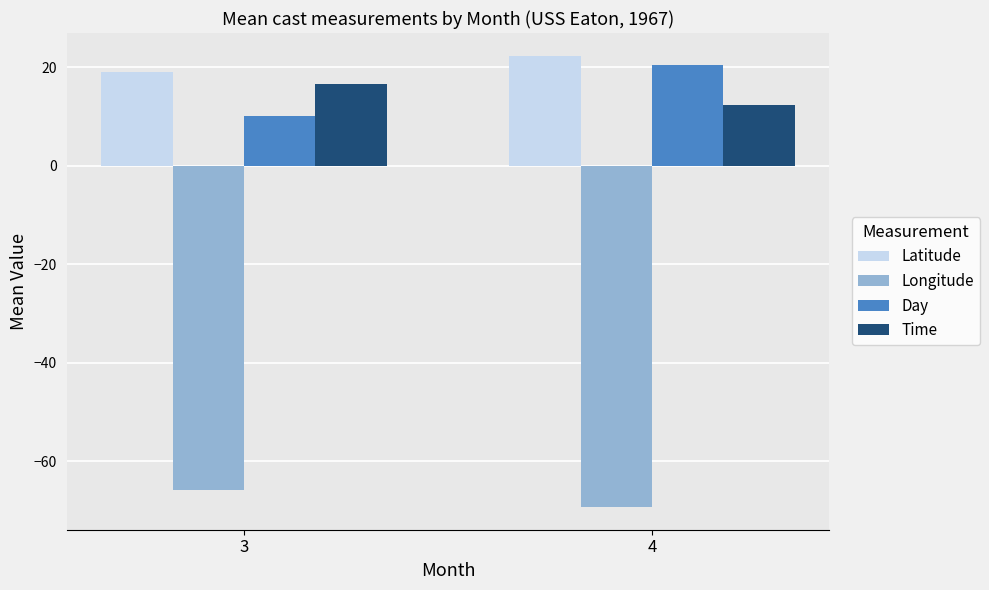

Reading left to right, transcribe all the data shown in this chart.

Latitude: 3=19.0	4=22.3
Longitude: 3=-65.7	4=-69.3
Day: 3=10.0	4=20.5
Time: 3=16.6	4=12.4